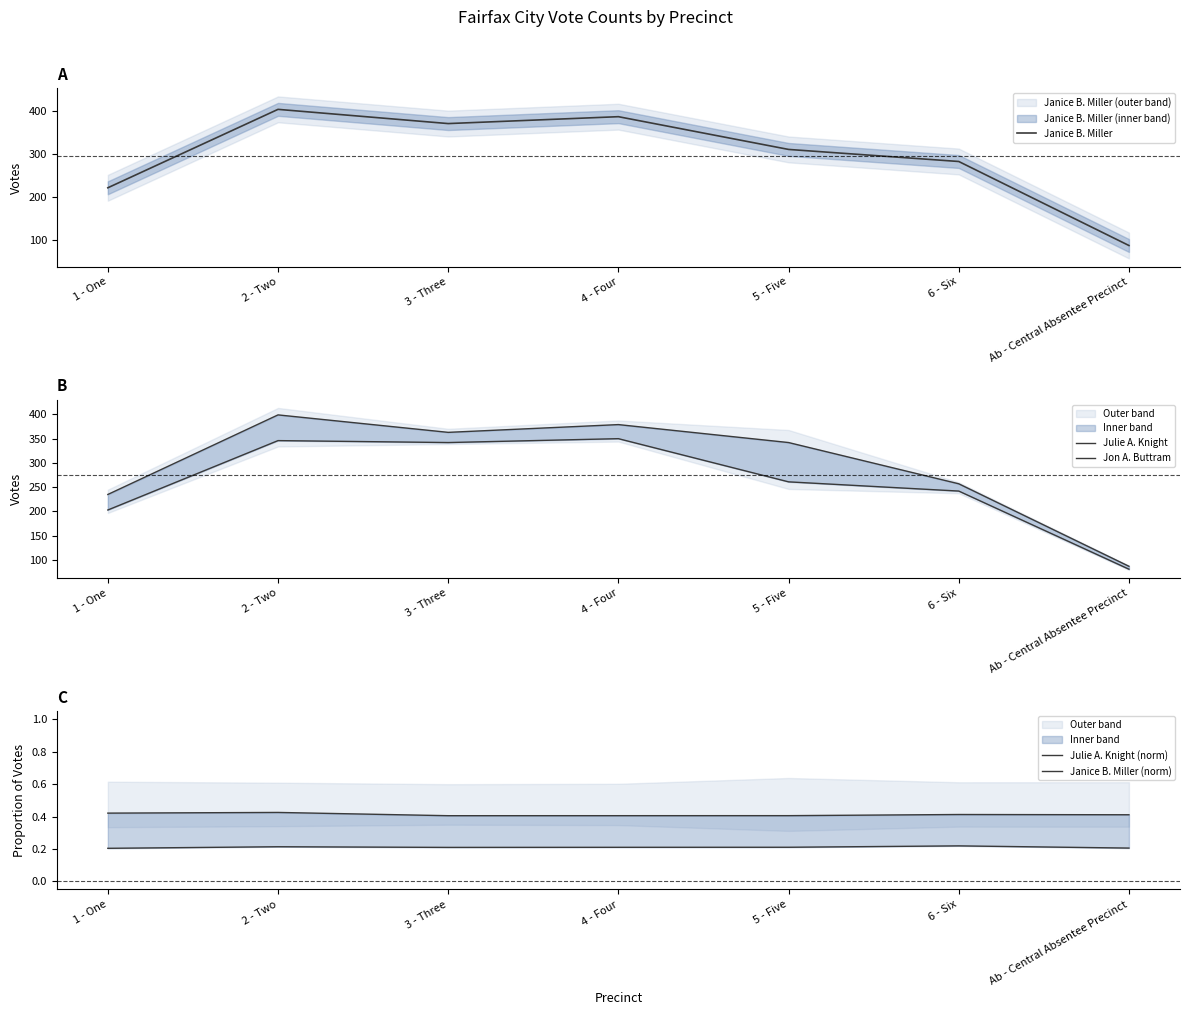

Which category has the highest value in the Jon A. Buttram series?

4 - Four